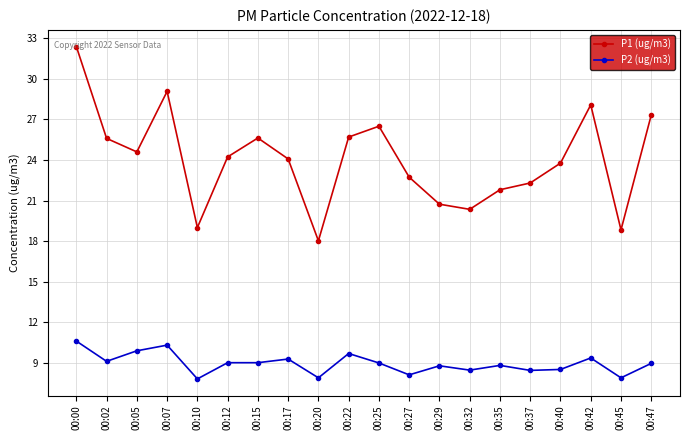

True or false: P2 (ug/m3) and P1 (ug/m3) intersect in this chart.

False